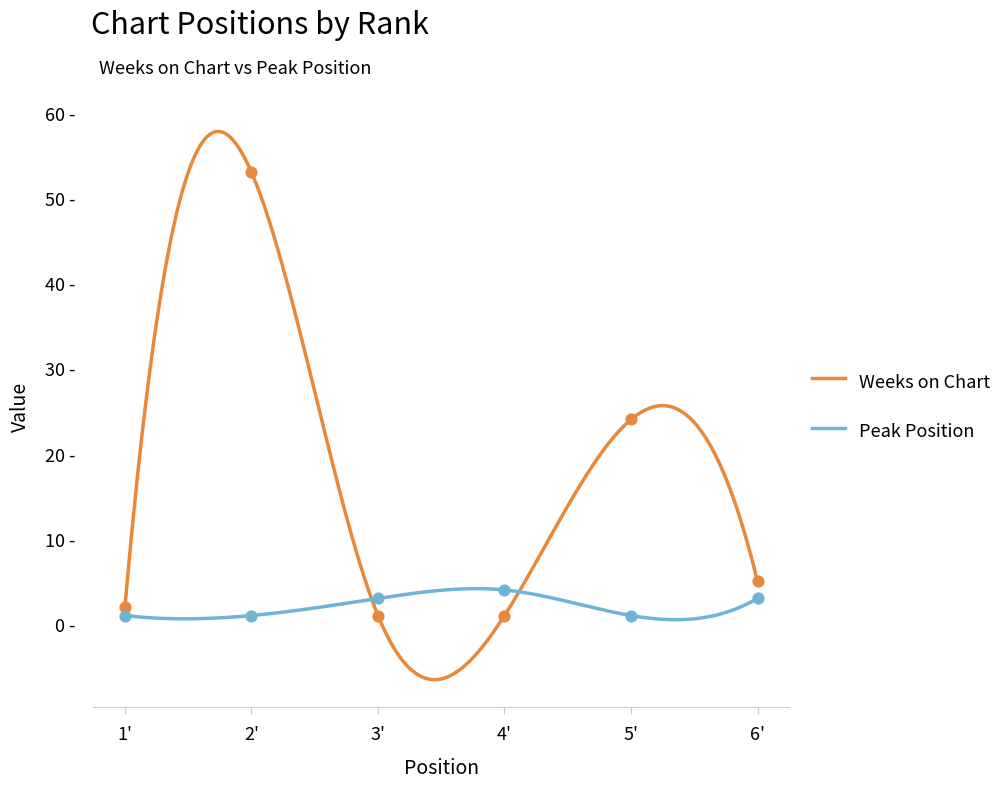

Which series contains the lowest Y value?

Weeks on Chart